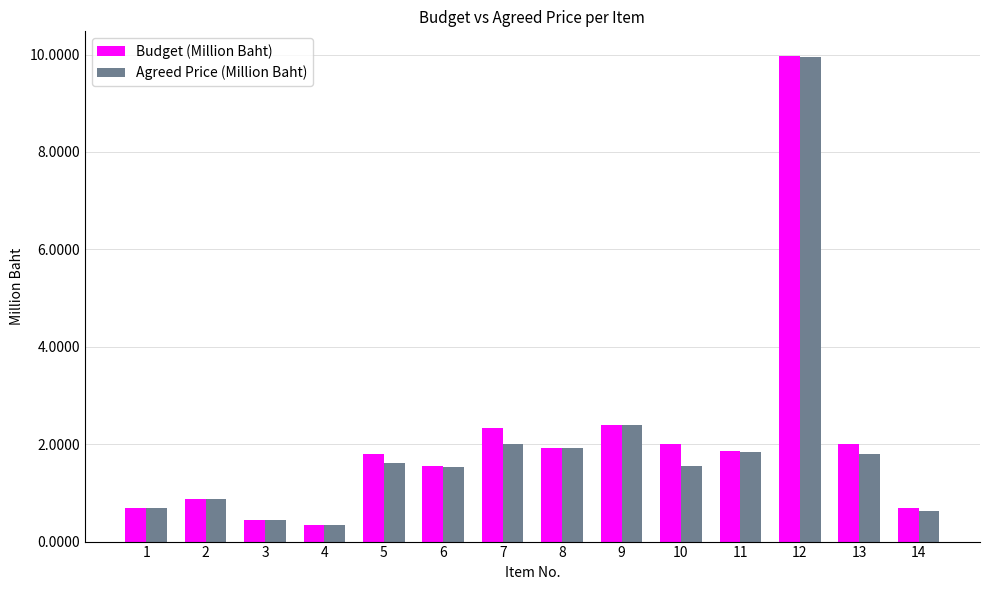

What is the value of the Agreed Price (Million Baht) bar at the 14th from the left?

0.6